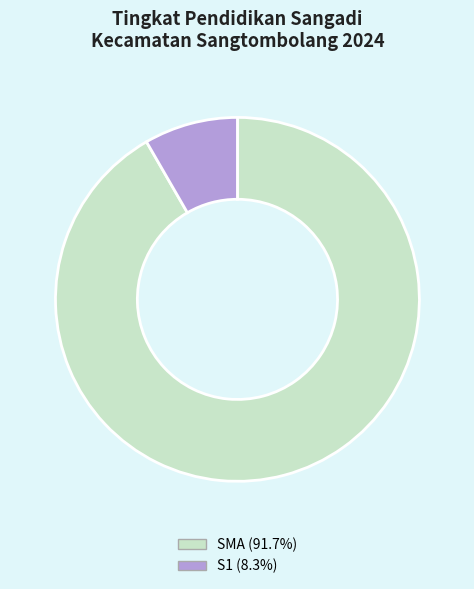

What is the smallest slice in the pie chart?

S1